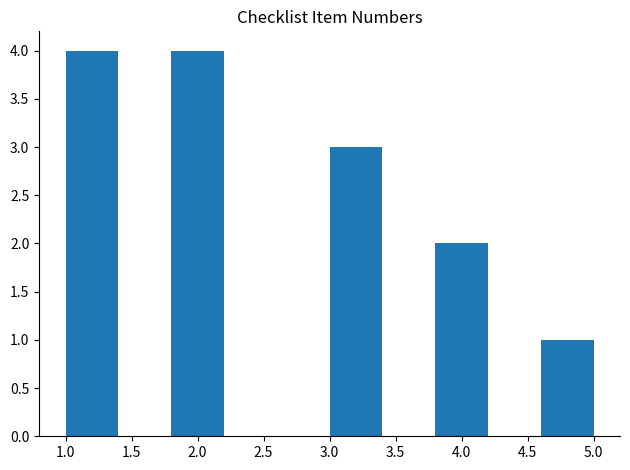

How tall is the bar that spans 4.6 to 5.0 on the x-axis? The values are not printed on the chart, so give them approximately, as read against the axis.

1